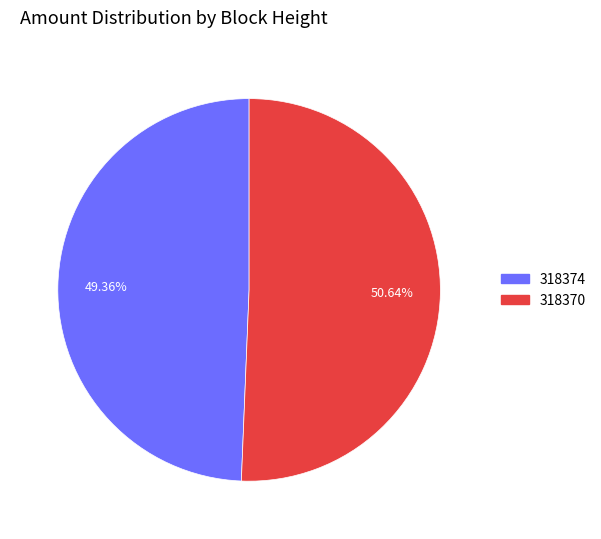

Count the number of slices in the pie.

2